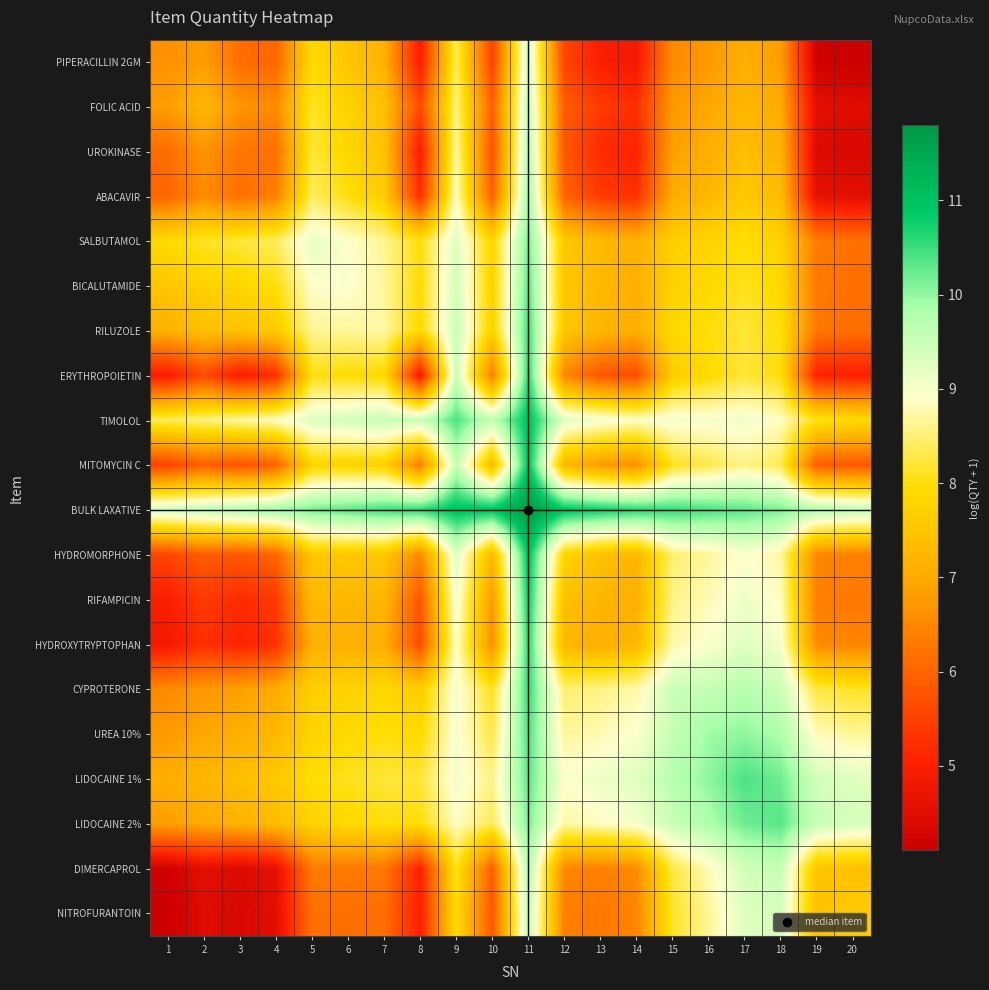

Rank the series at 4 from highest to lowest value.

BULK LAXATIVE, TIMOLOL, SALBUTAMOL, BICALUTAMIDE, RILUZOLE, LIDOCAINE 1%, LIDOCAINE 2%, UREA 10%, CYPROTERONE, FOLIC ACID, ABACAVIR, UROKINASE, PIPERACILLIN 2GM, HYDROMORPHONE, MITOMYCIN C, RIFAMPICIN, HYDROXYTRYPTOPHAN, ERYTHROPOIETIN, DIMERCAPROL, NITROFURANTOIN